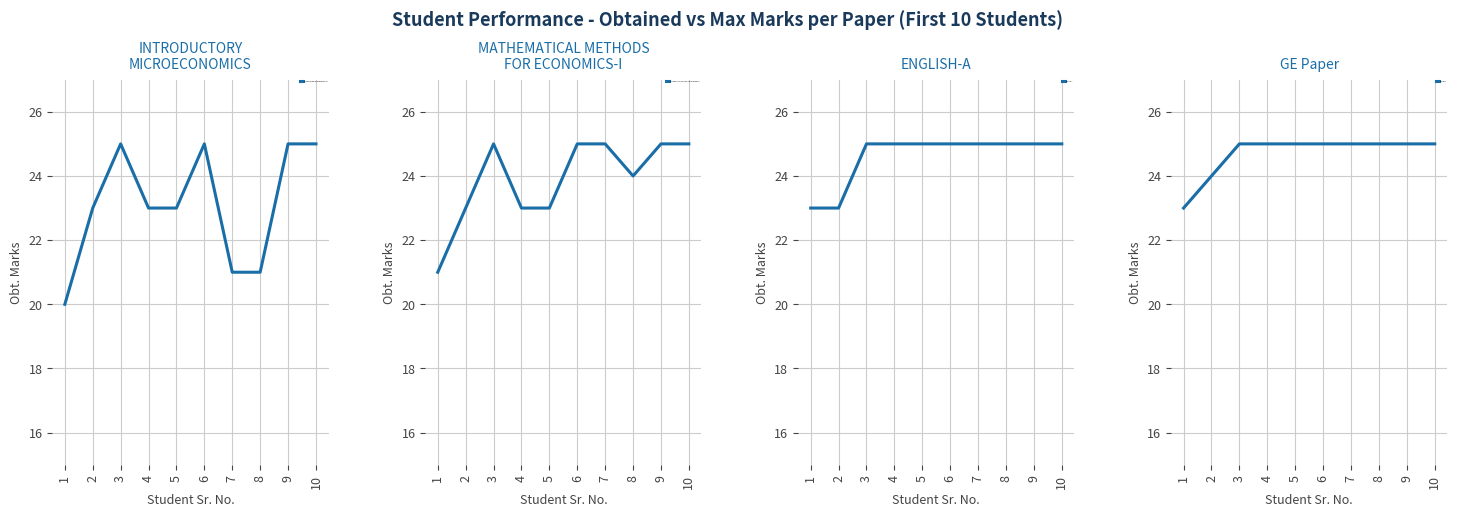

At which category does MATHEMATICAL METHODS FOR ECONOMICS-I reach its first local valley?

8